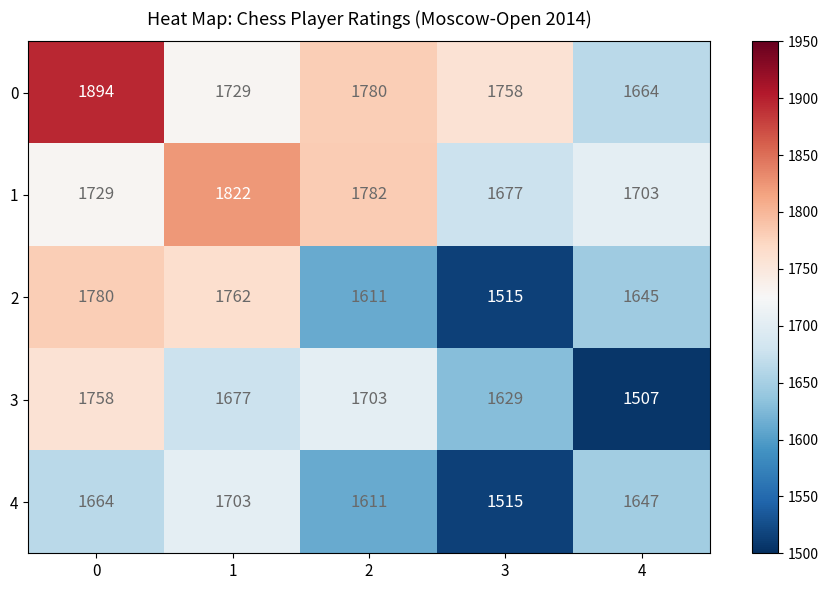

Is it true that 3 equals 2596 at 1?

False